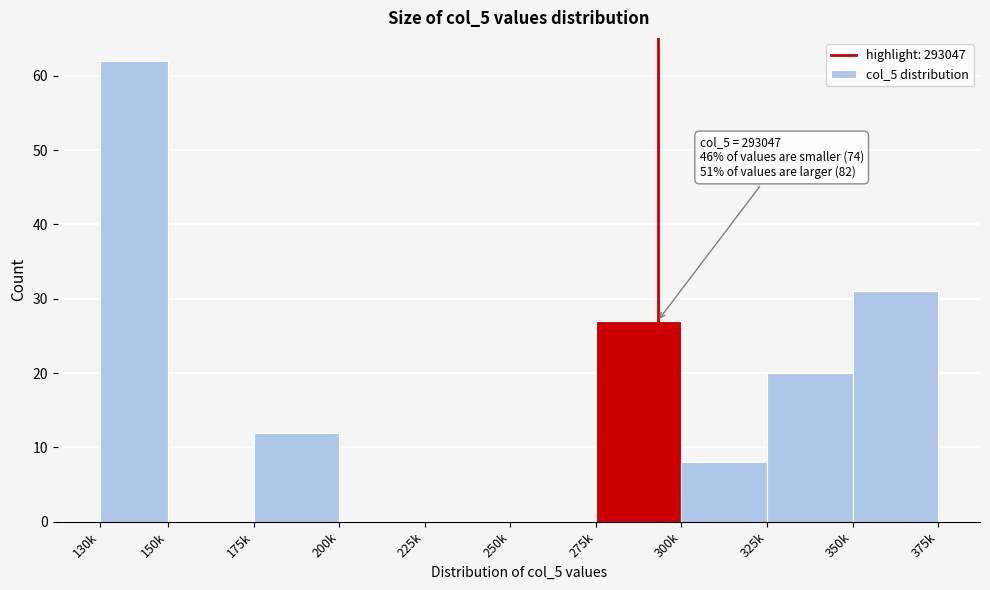

Reading left to right, extract all data points from this chart.

130k=62	150k=0	175k=12	200k=0	225k=0	250k=0	275k=27	300k=8	325k=20	350k=31